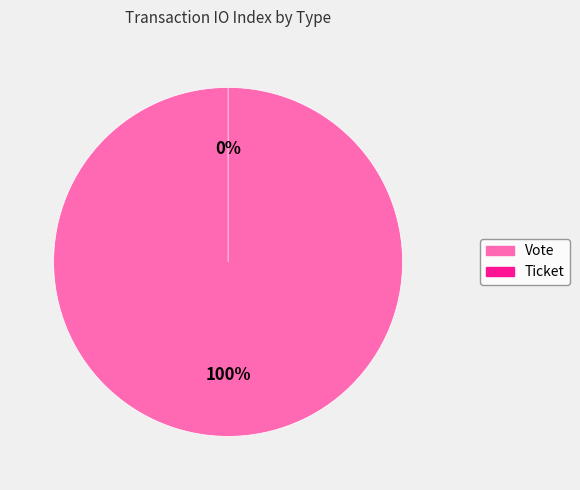

Is it true that Vote is 100% of the pie?

True